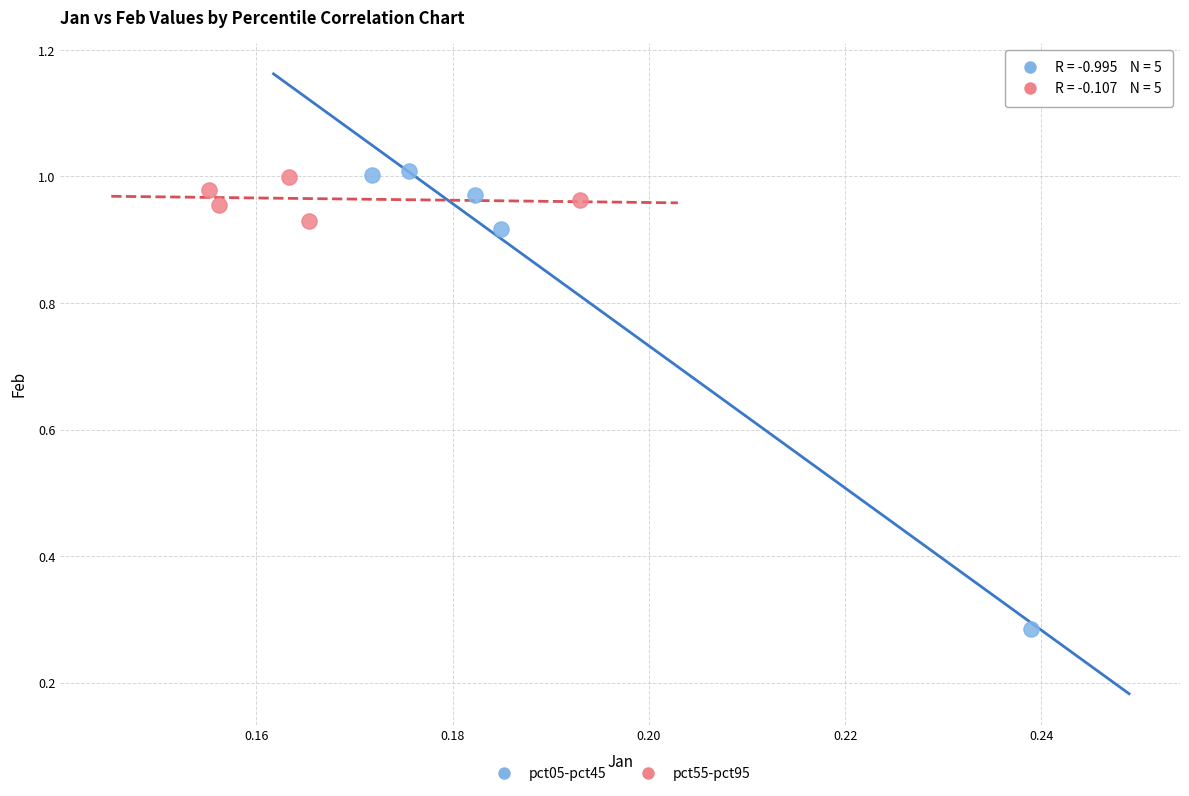

Which series has the widest spread of Y values?

pct05-pct45